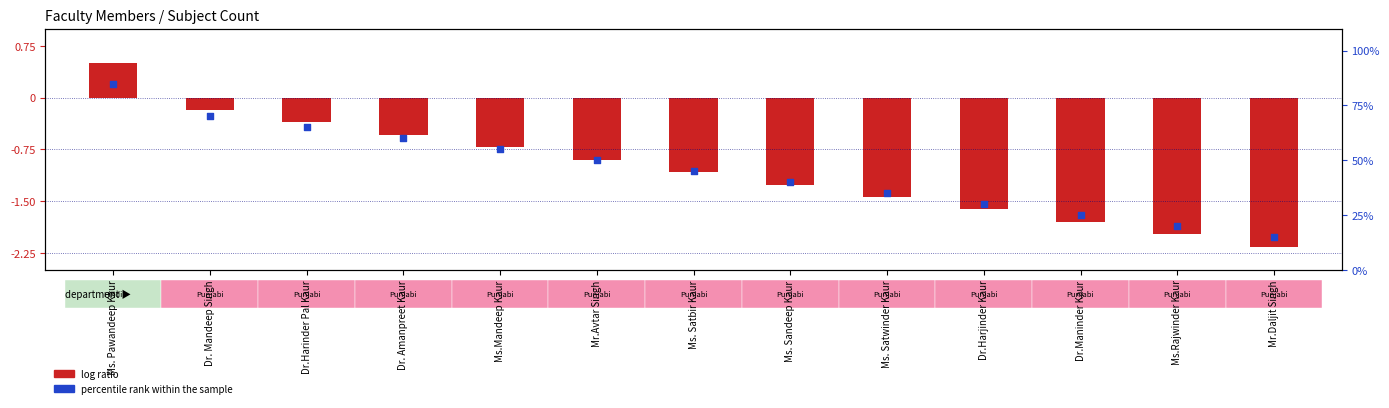

Which series has the largest total across all categories?

percentile rank within the sample